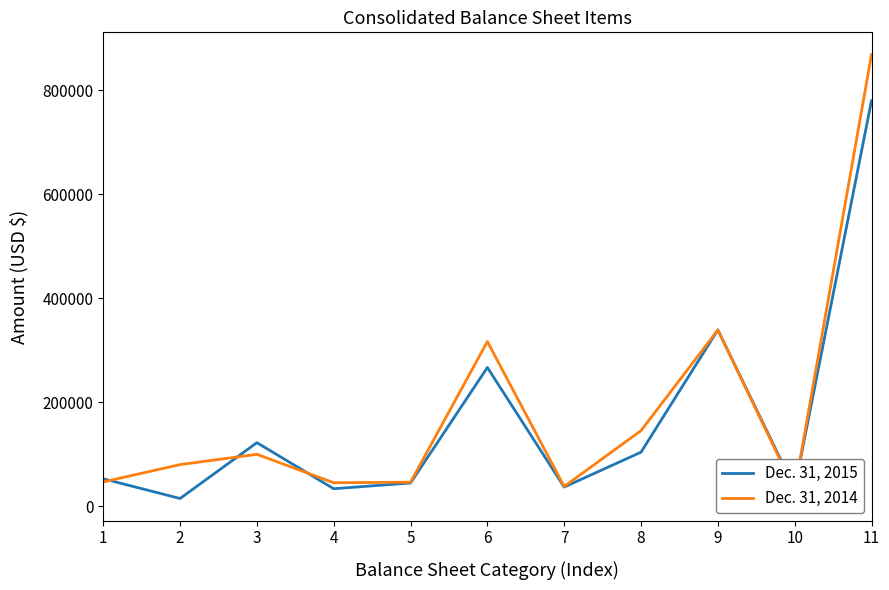

What is the greatest value displayed?

868791